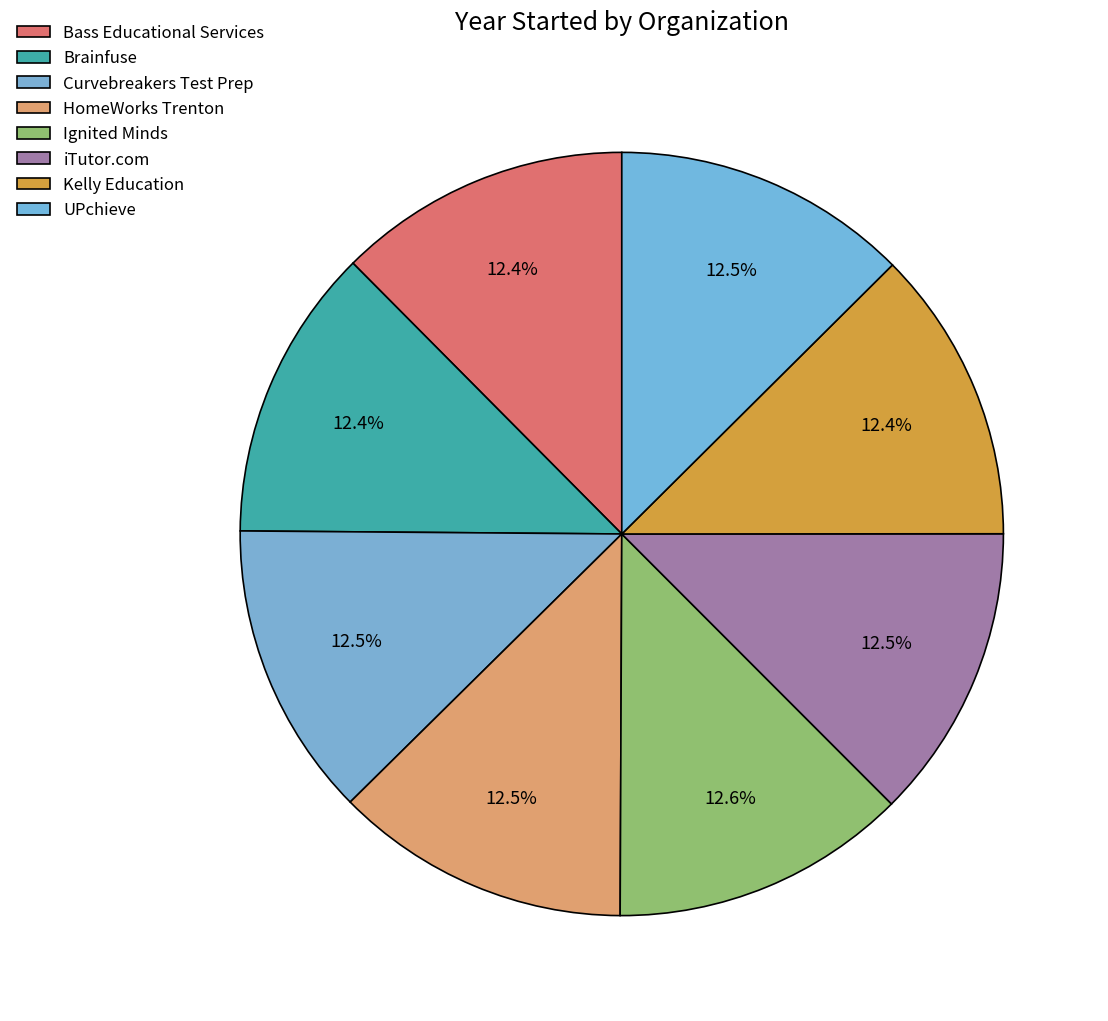

How many slices are in this pie chart?

8